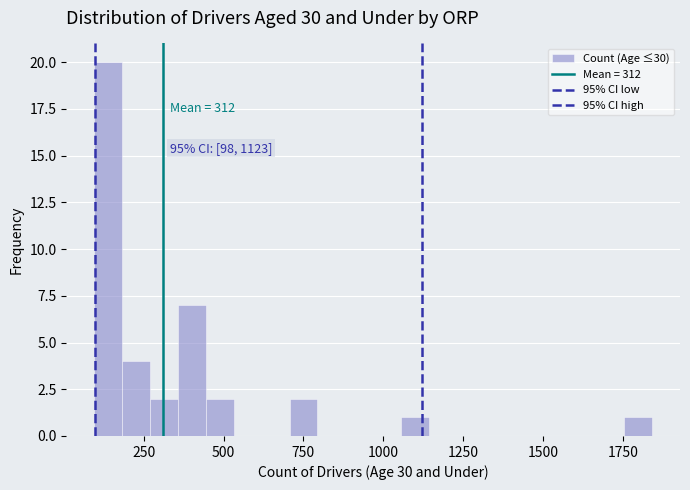

Around what value on the x-axis is the tallest bar? Give the approximate position of its centre, as read against the axis.

150